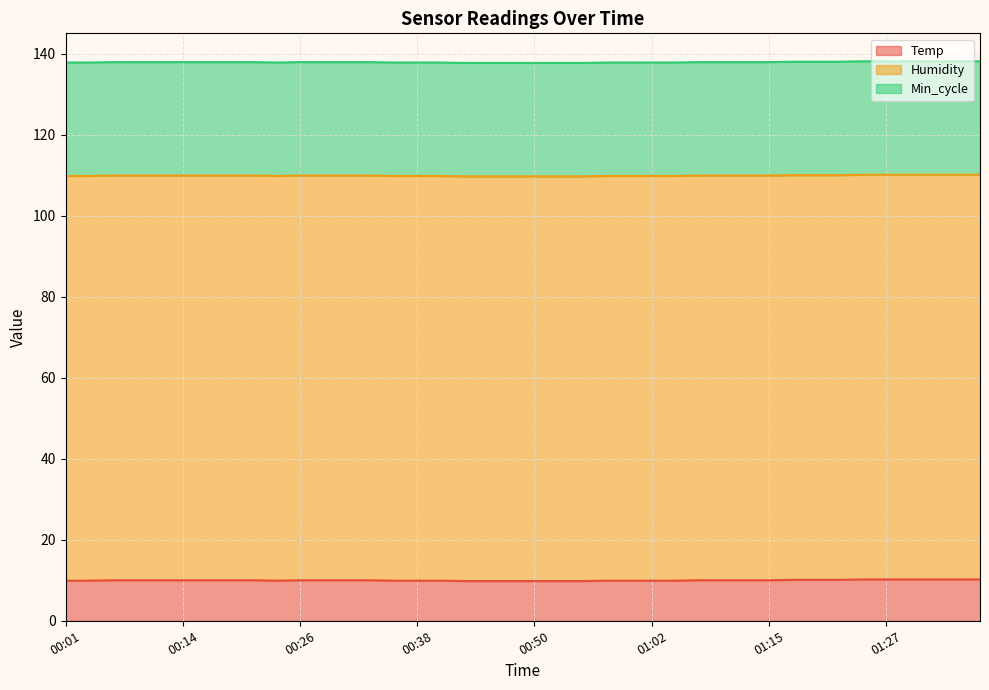

Which series changed the most between 00:16 and 00:19?

Temp